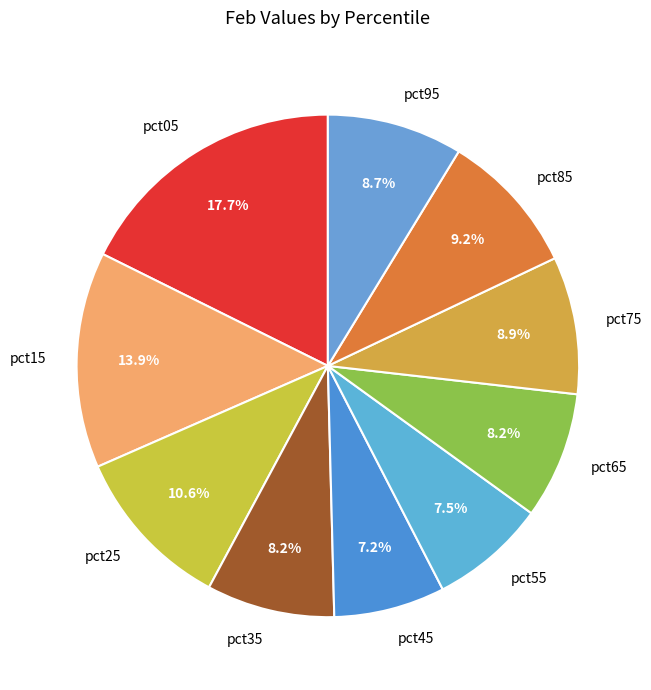

To the nearest percent, what percentage of the pie is pct65?

8%